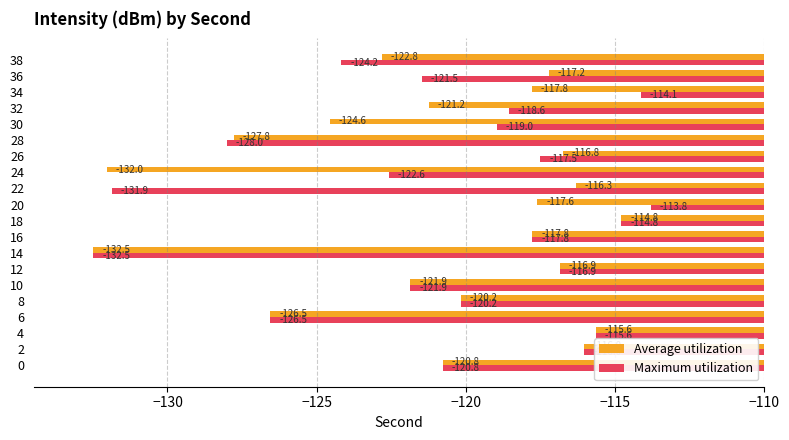

Rank the series by their maximum value, from lowest to highest.

Average utilization, Maximum utilization